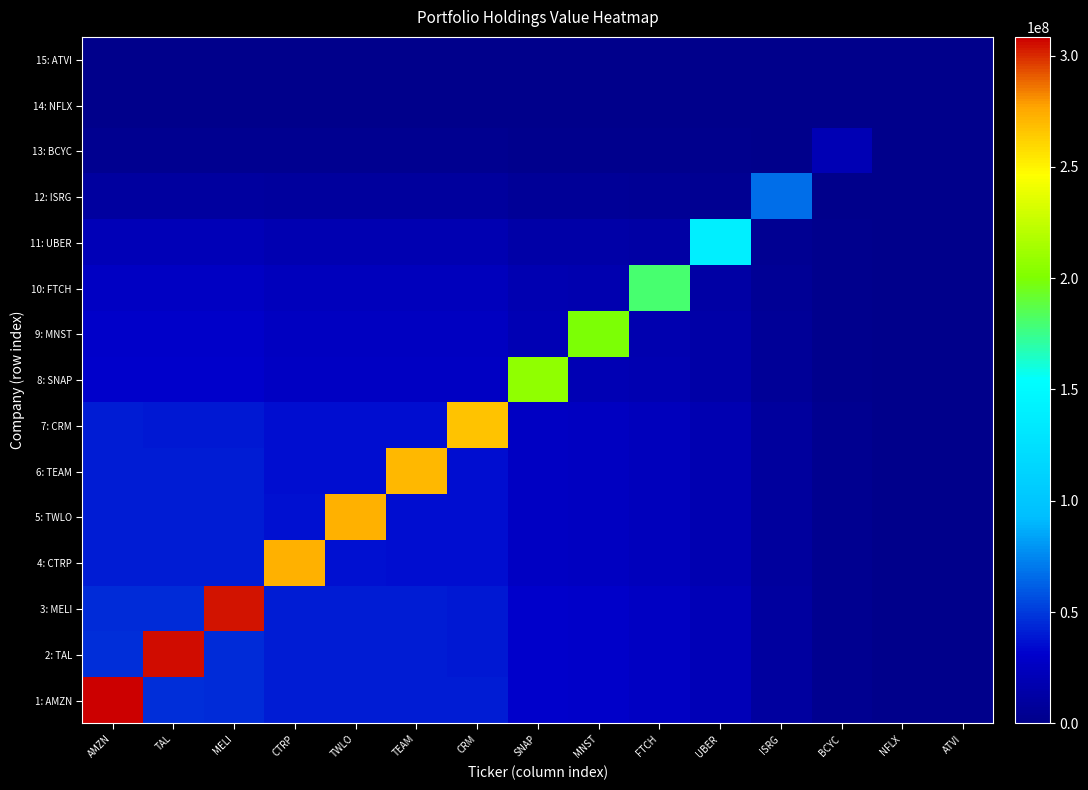

At how many categories does at least one series exceed 8269761?

13